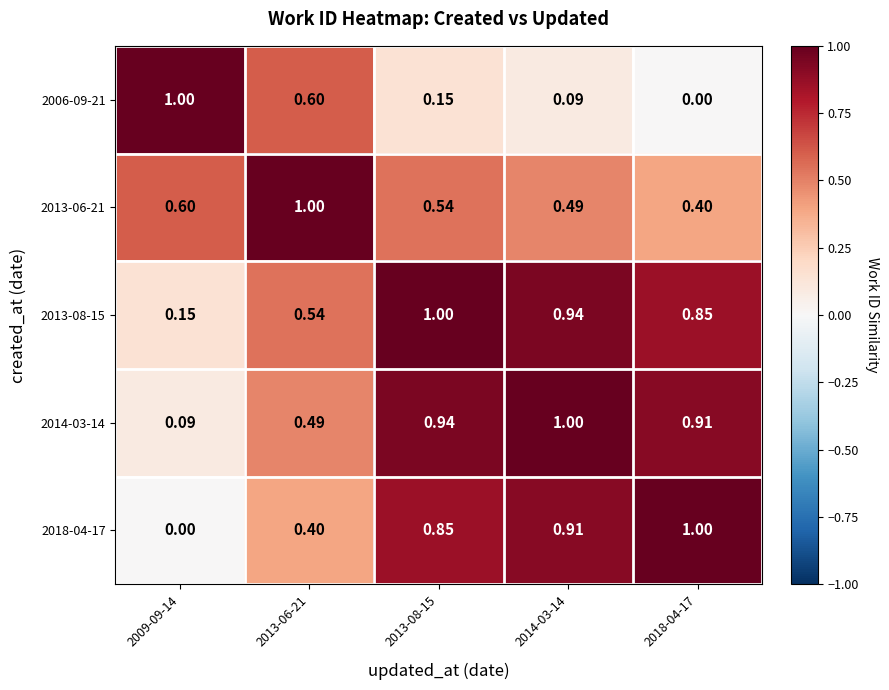

Is the value of 2018-04-17 at 2013-08-15 greater than the value of 2014-03-14 at 2013-08-15?

No